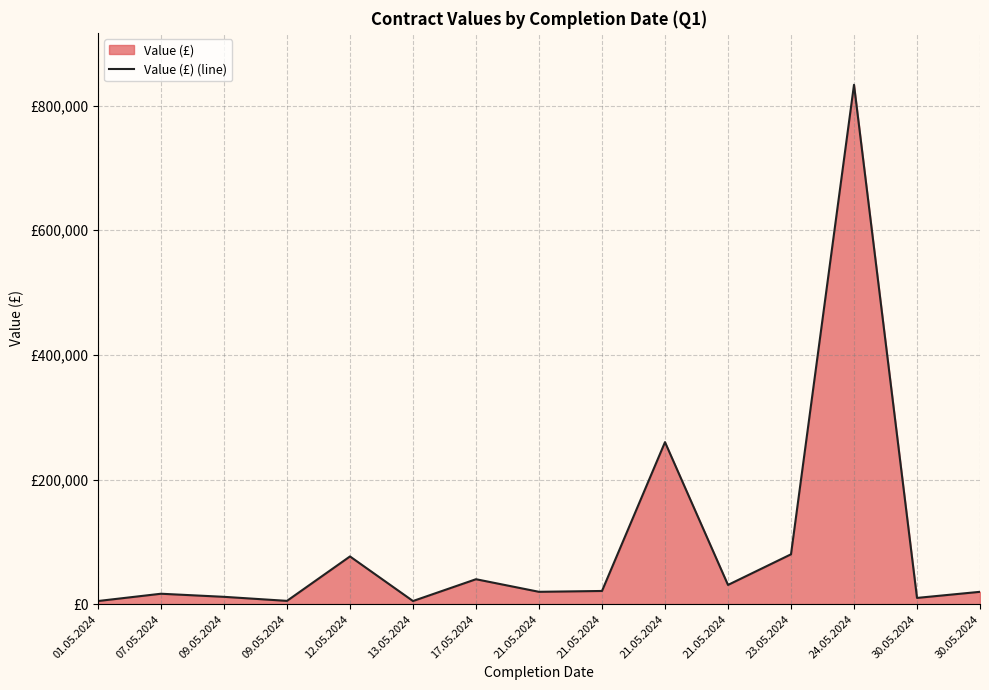

How many series are shown in this chart?

1